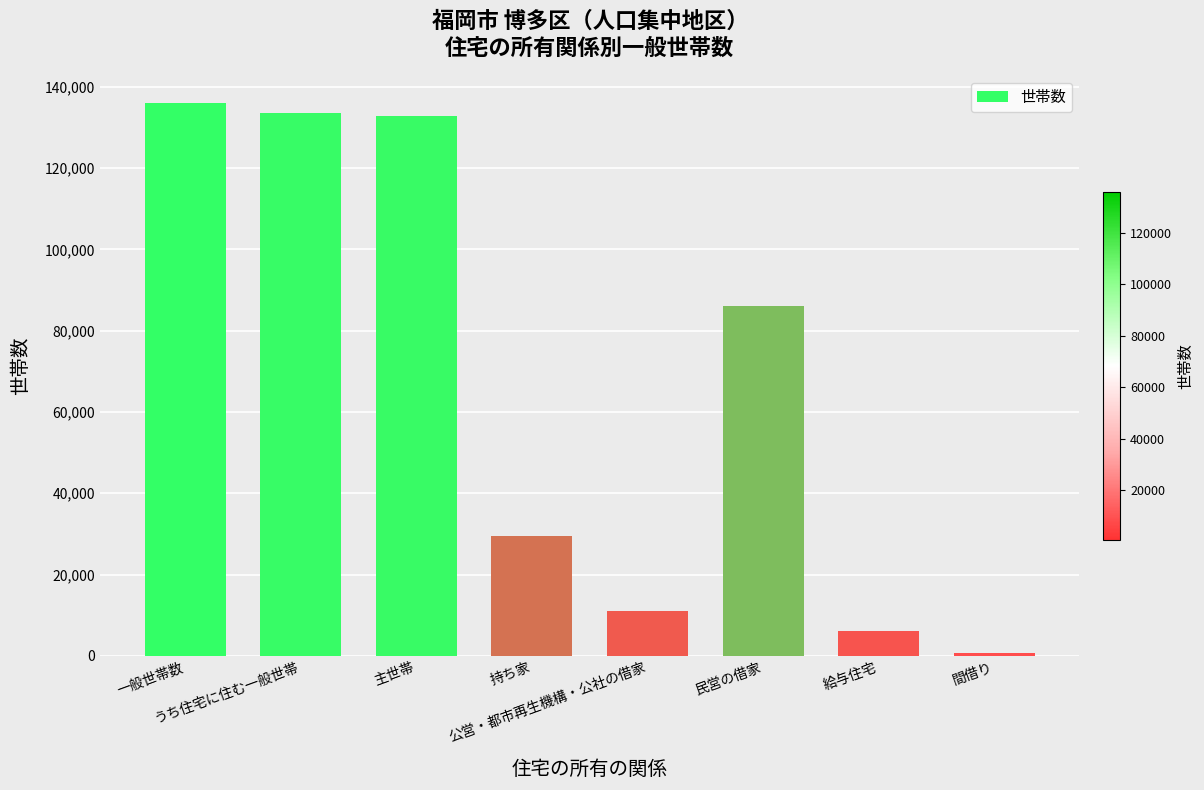

At which label does the data first exceed 86165?

一般世帯数